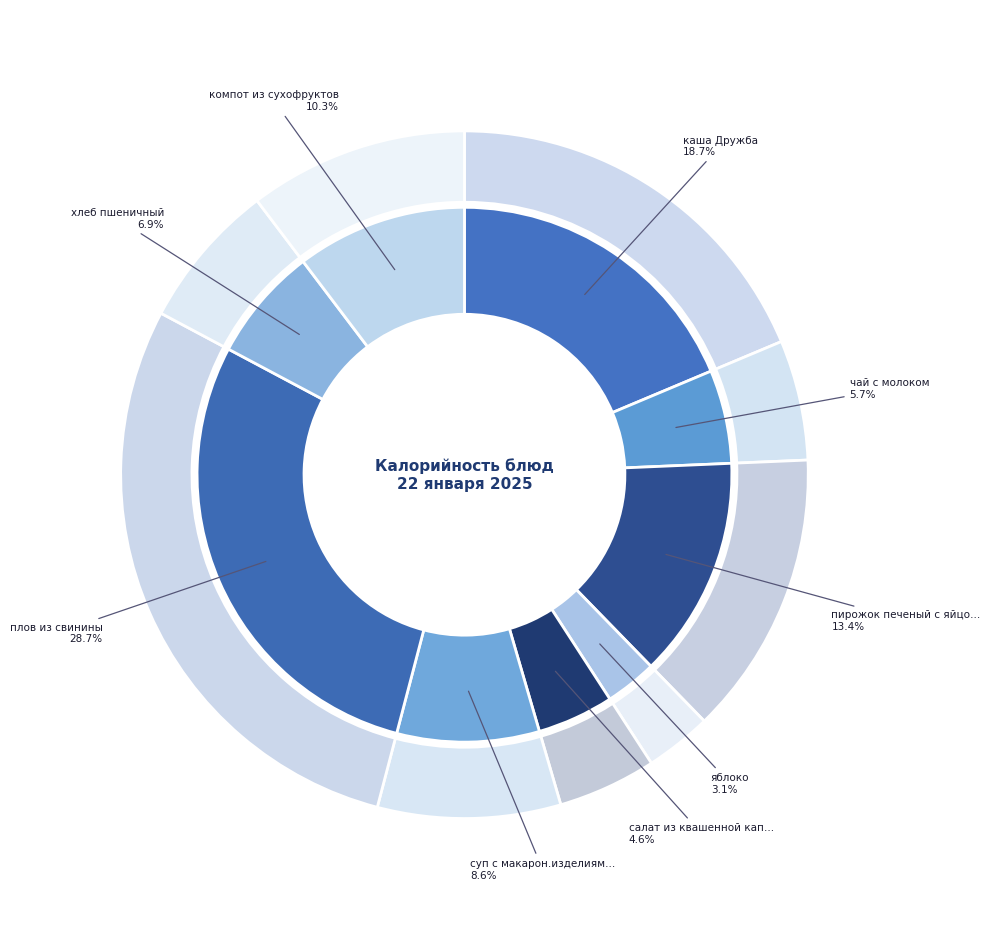

Rank the categories by value from lowest to highest.

яблоко, салат из квашенной капусты без лука, чай с молоком, хлеб пшеничный, суп с макарон.изделиями с курицей, компот из сухофруктов, пирожок печеный с яйцом, каша Дружба, плов из свинины